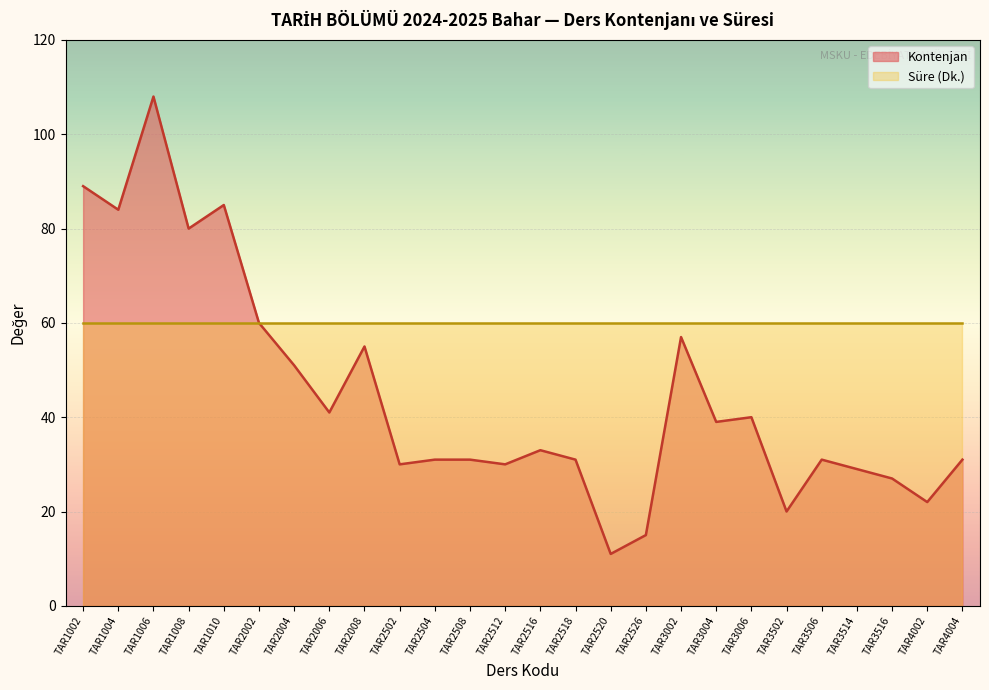

What is the minimum value shown in the chart?

11